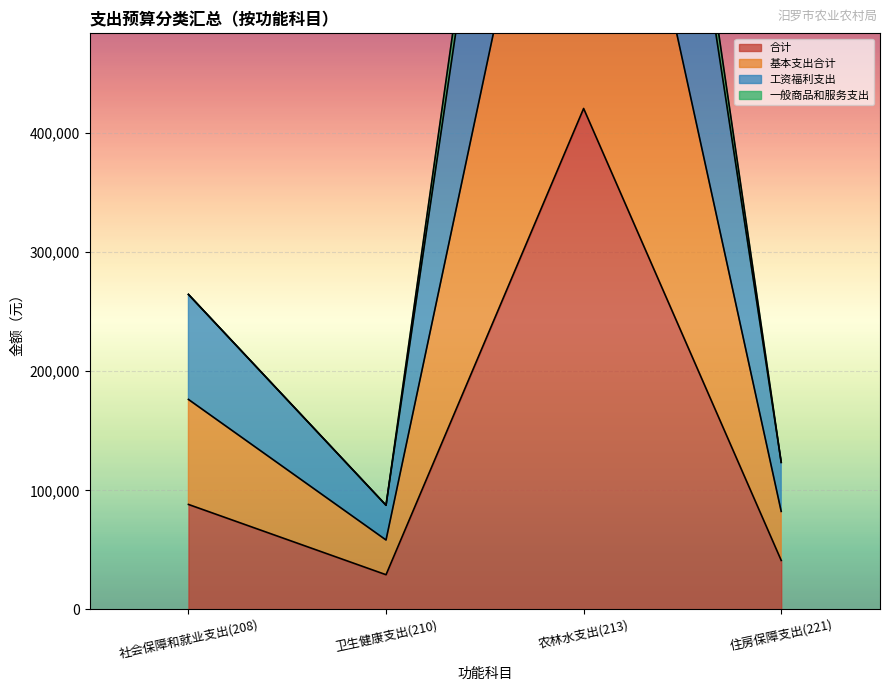

Is it true that 合计 equals 11971.2 at 住房保障支出(221)?

False